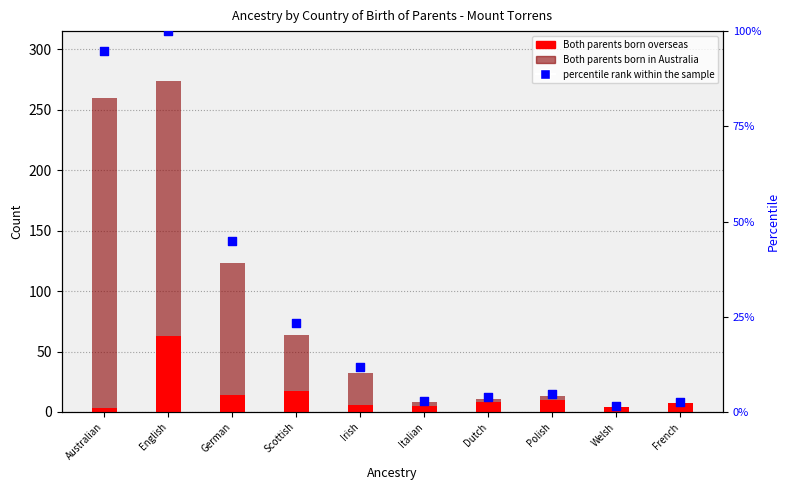

What are all the series names shown in the legend?

Both parents born overseas, Both parents born in Australia, percentile rank within the sample